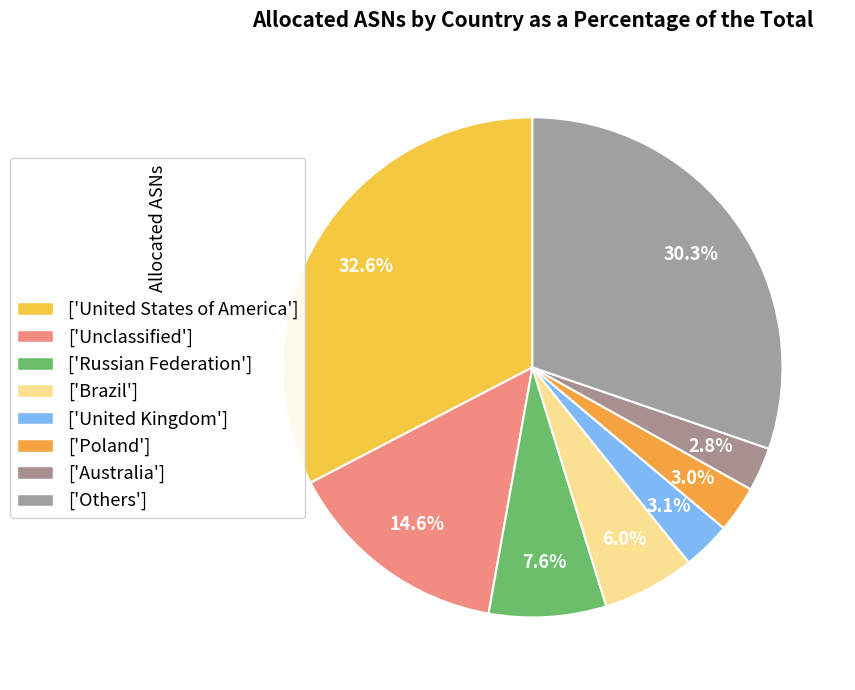

Count the number of slices in the pie.

8